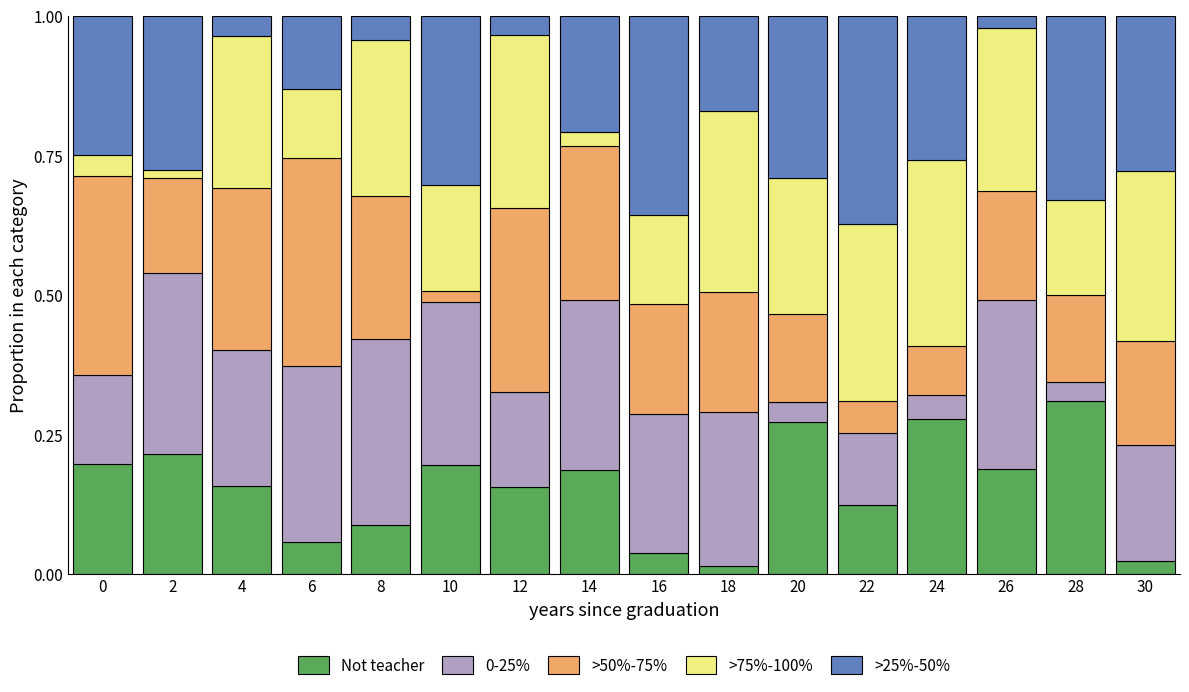

The value of Not teacher at 0 is 0.1. True or false?

False